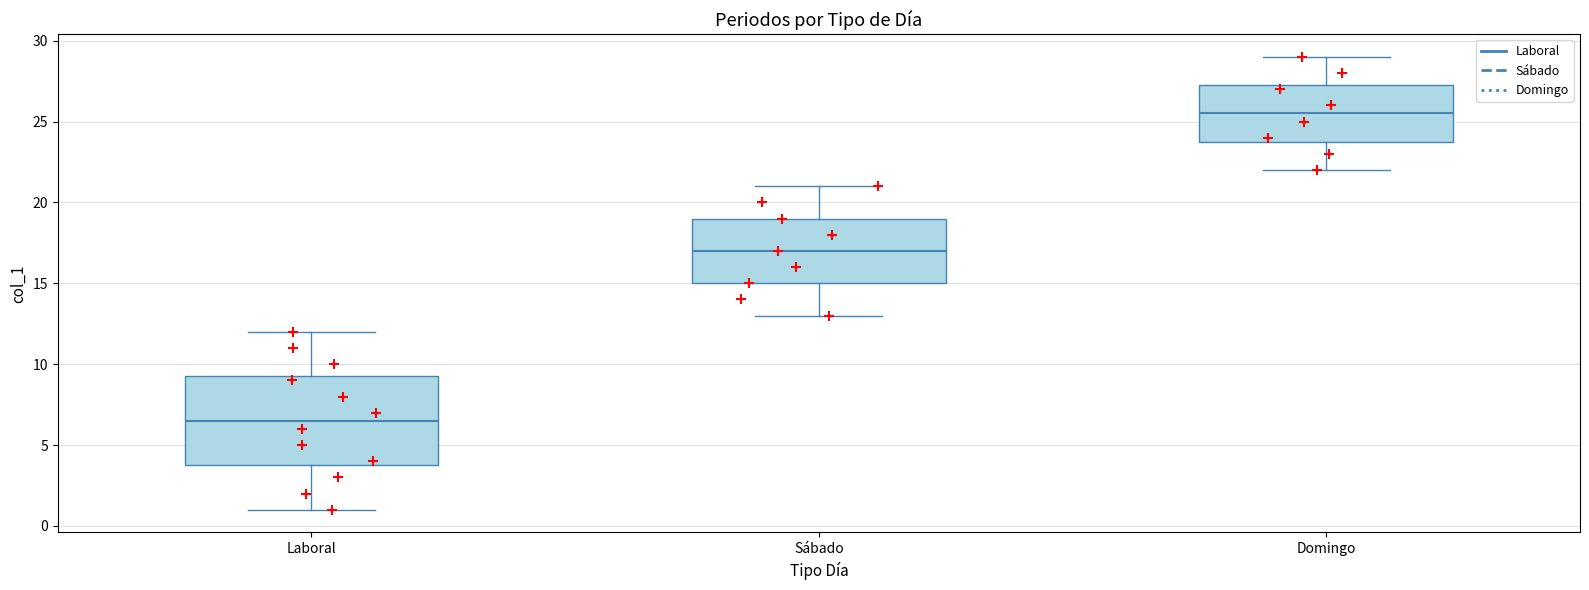

Which box's median line is the highest?

Domingo